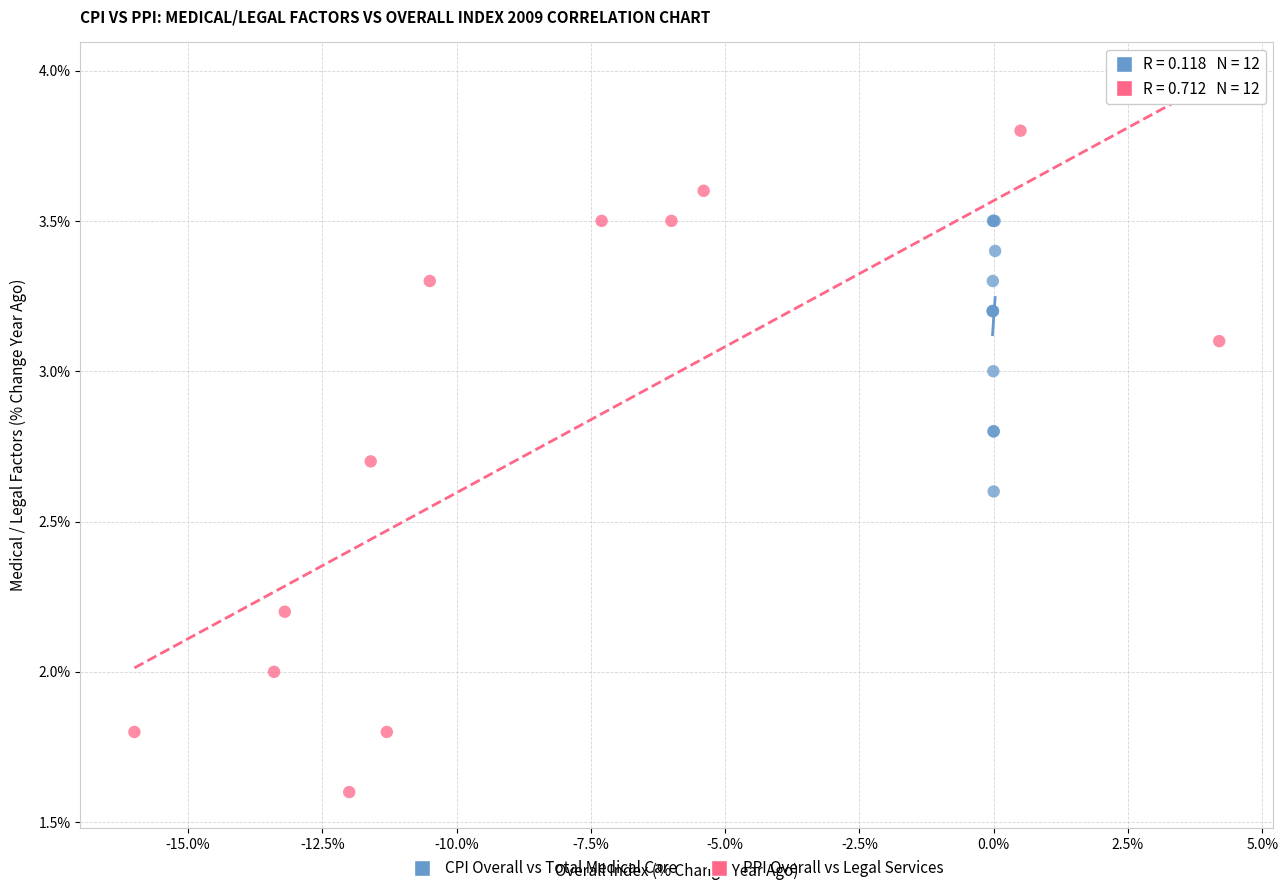

Which series contains the highest Y value?

PPI Overall vs Legal Services